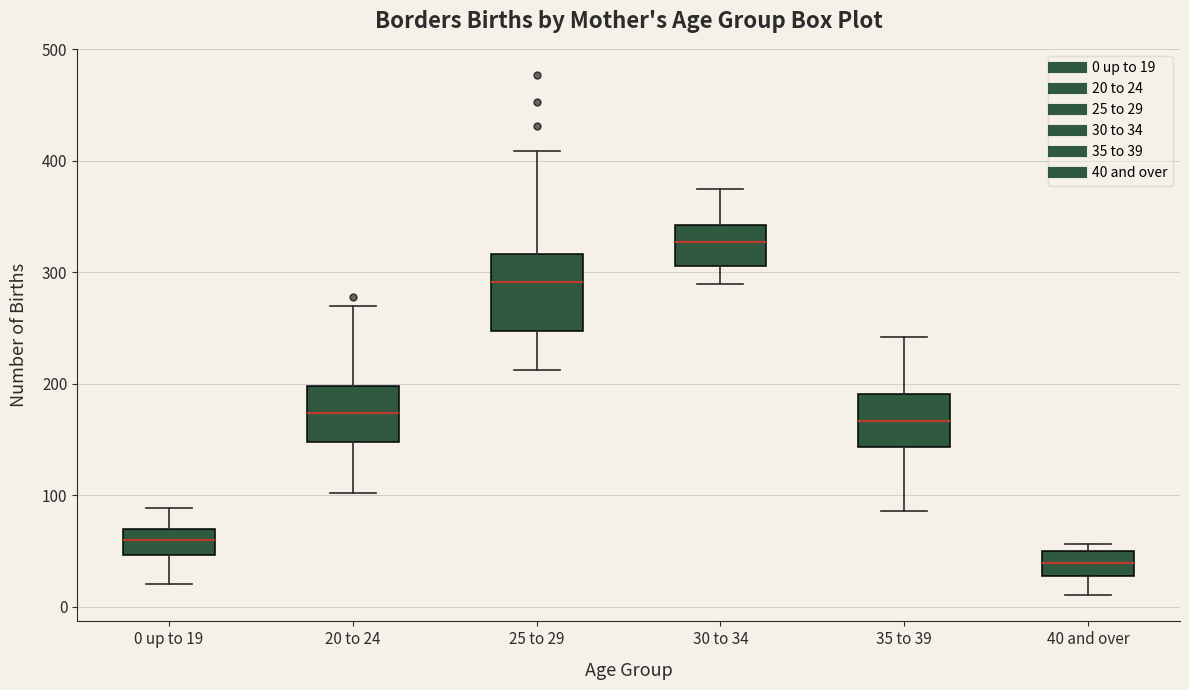

Reading left to right, read every box against the y-axis: the position of its median line, the range the box covers, and the ends of its whiskers. The values are not printed on the chart, so give them approximately, as read against the axis.

0 up to 19: median 60, box 50 to 70, whiskers 20 to 90
20 to 24: median 170, box 150 to 200, whiskers 100 to 270
25 to 29: median 290, box 250 to 320, whiskers 210 to 410
30 to 34: median 330, box 310 to 340, whiskers 290 to 380
35 to 39: median 170, box 140 to 190, whiskers 90 to 240
40 and over: median 40, box 30 to 50, whiskers 10 to 60